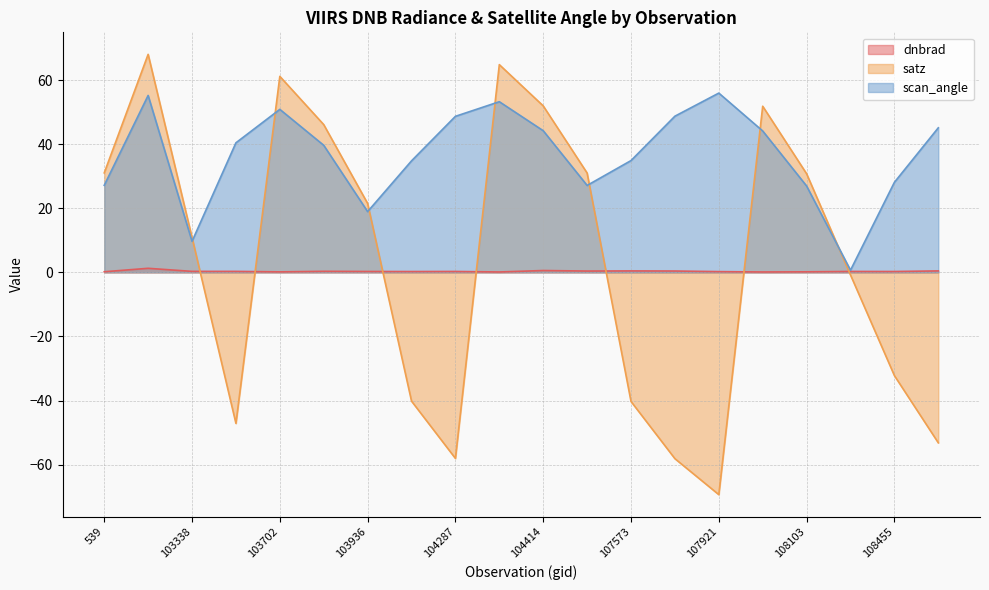

Between 103818 and 108281, which is larger?

103818